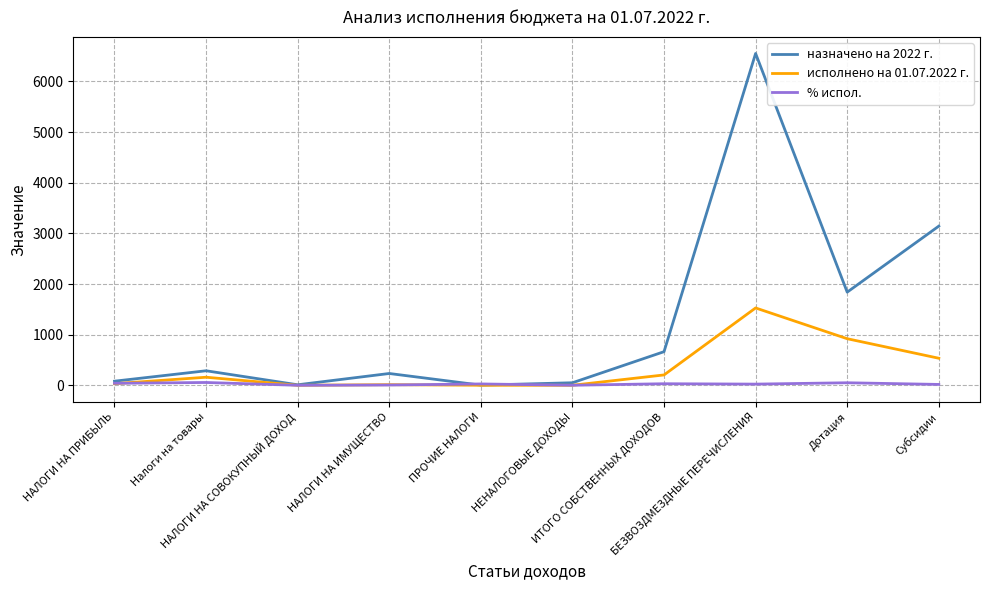

Is the value of назначено на 2022 г. at Дотация greater than the value of % испол. at НАЛОГИ НА ПРИБЫЛЬ?

Yes